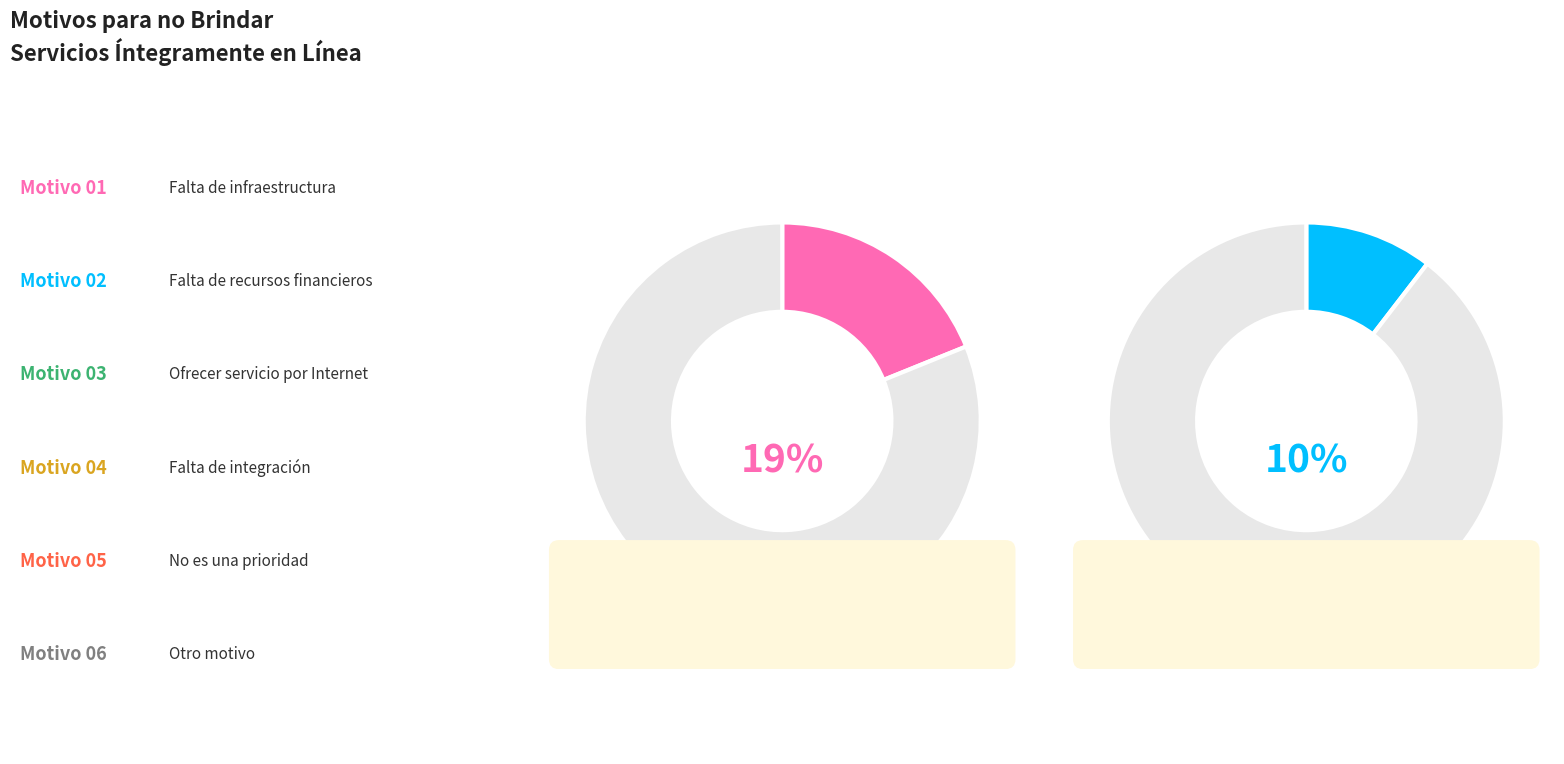

True or false: Ofrecer el servicio a través de Internet accounts for 11% of the total.

False